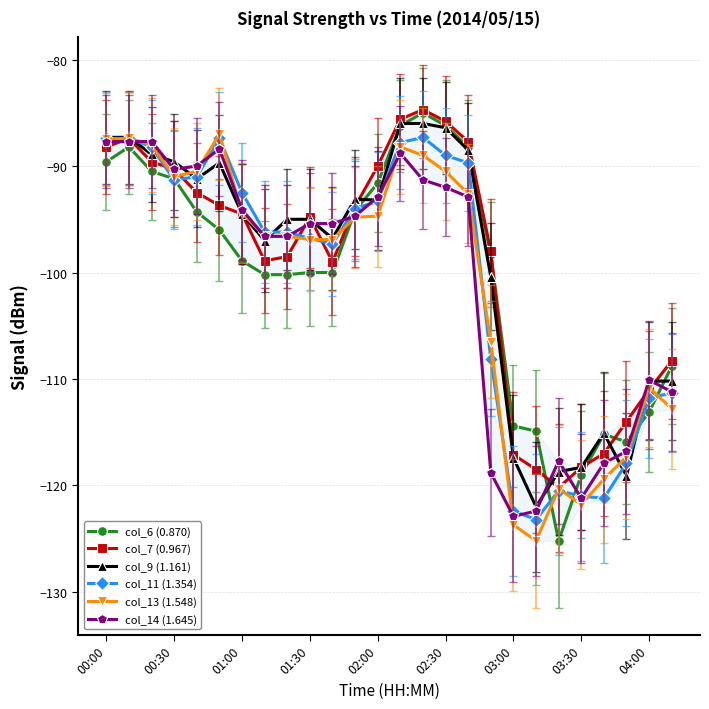

What is the highest value of the col_14 (1.645) series?

-87.7